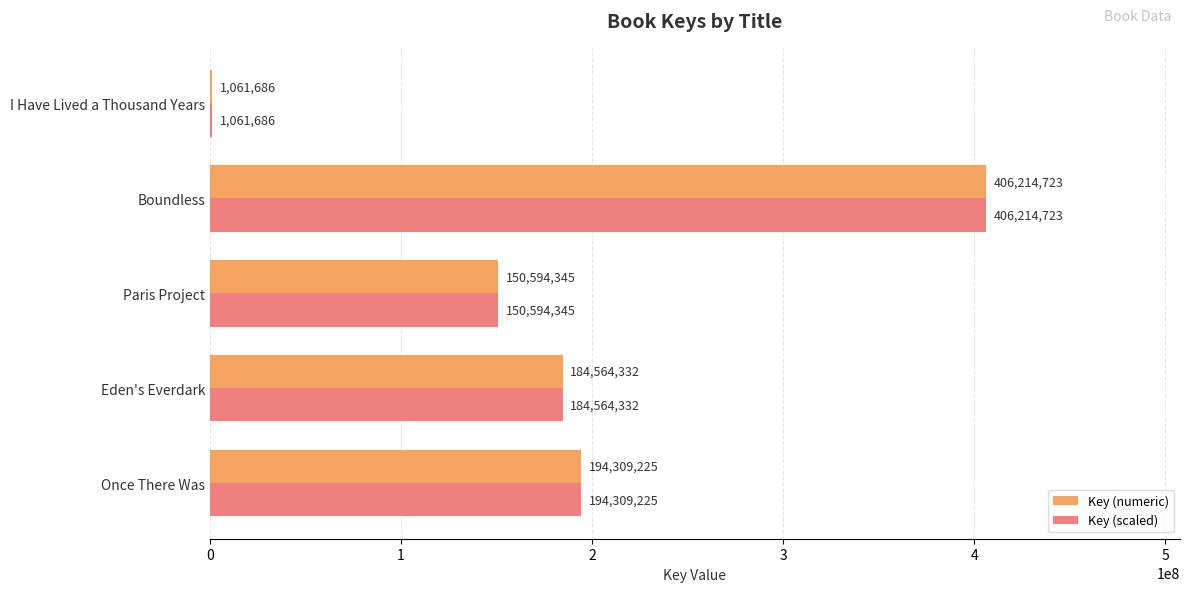

What is the total value across all series at Once There Was?

388618450